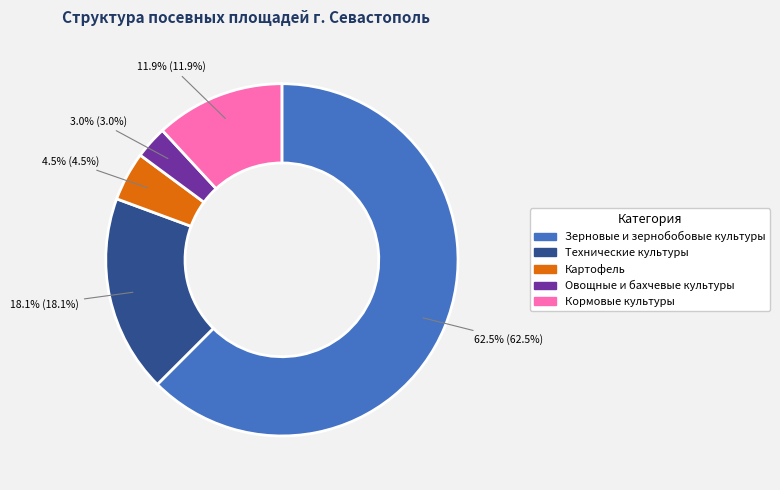

How many segments does this pie chart have?

5